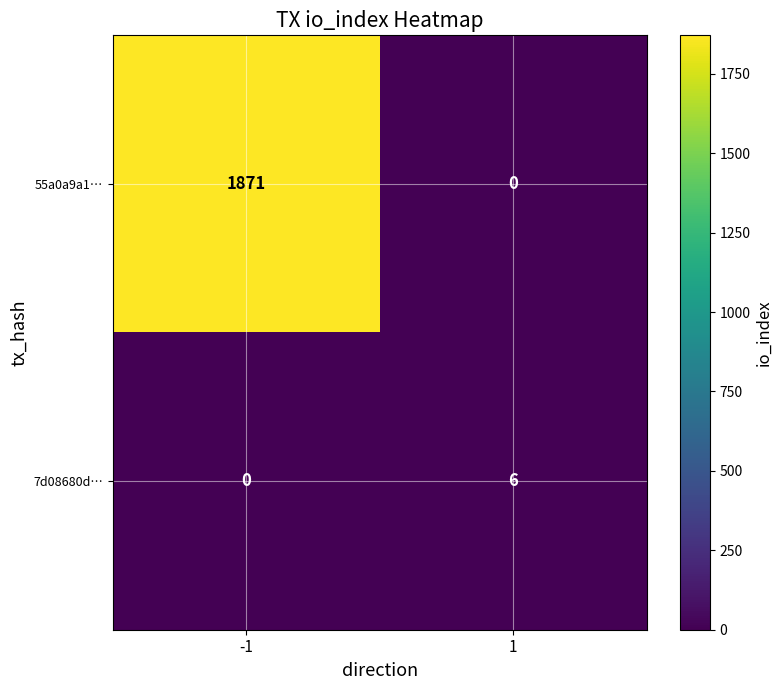

Rank the series by their average value, from highest to lowest.

55a0a9a1…, 7d08680d…